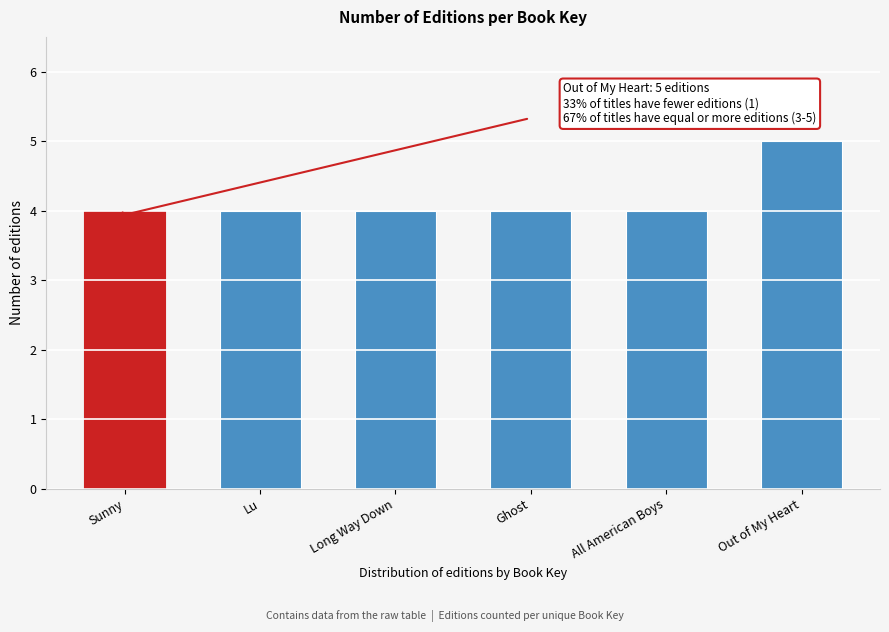

Reading right to left, what are all the values shown in this chart?

Out of My Heart=5	All American Boys=4	Ghost=4	Long Way Down=4	Lu=4	Sunny=4